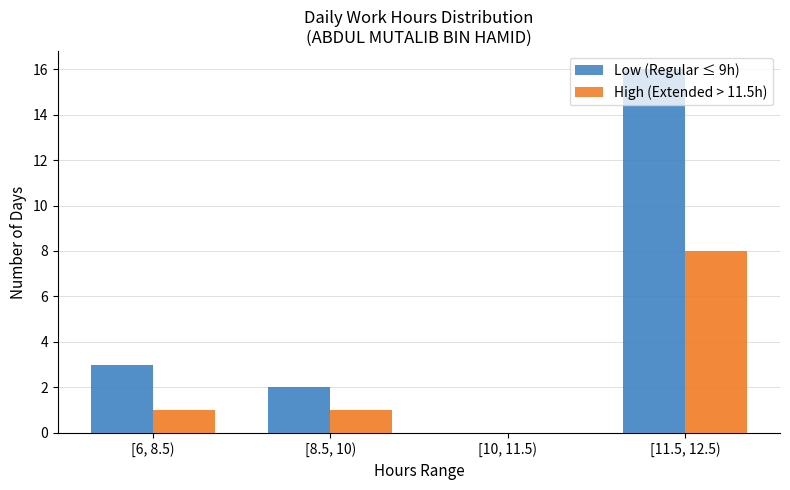

What is the average value of the Low (Regular ≤ 9h) series?

5